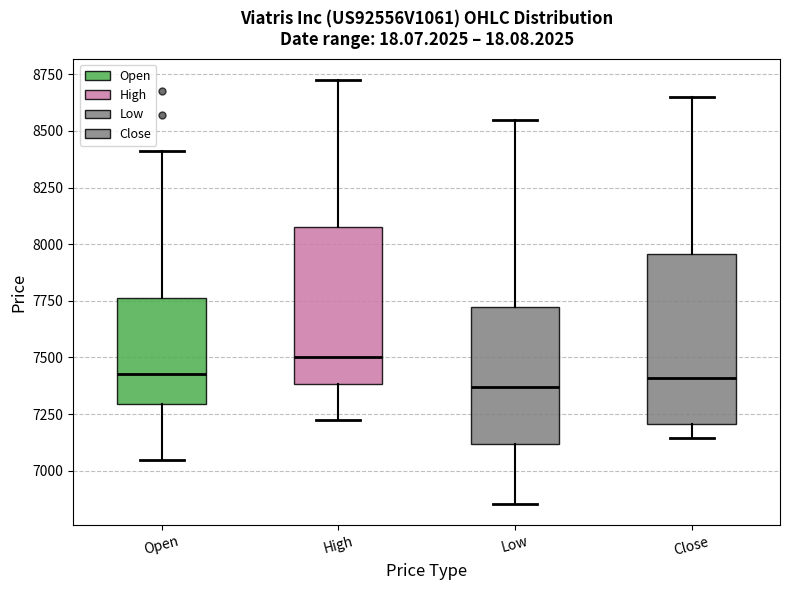

Reading left to right, transcribe this box plot: for each box, give where its median line is, the range the box spans, and where its two whiskers end, as read against the y-axis. The values are not printed on the chart, so give them approximately, as read against the axis.

Open: median 7450, box 7300 to 7750, whiskers 7050 to 8400
High: median 7500, box 7400 to 8100, whiskers 7250 to 8750
Low: median 7350, box 7100 to 7700, whiskers 6850 to 8550
Close: median 7400, box 7200 to 7950, whiskers 7150 to 8650